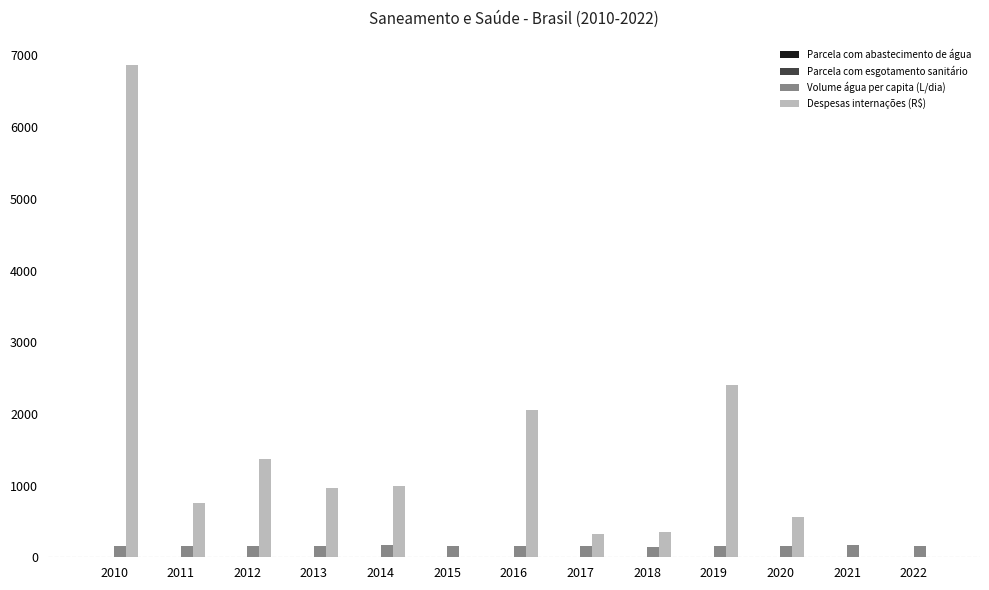

What is the sum of all Despesas internações (R$) values?

16658.3